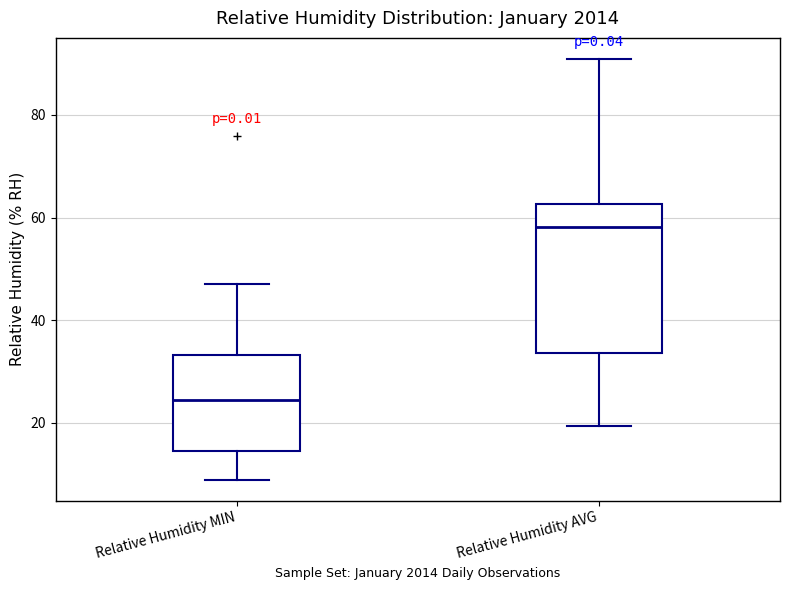

Reading left to right, read every box against the y-axis: the position of its median line, the range the box covers, and the ends of its whiskers. The values are not printed on the chart, so give them approximately, as read against the axis.

Relative Humidity MIN: median 24, box 14 to 34, whiskers 8 to 48
Relative Humidity AVG: median 58, box 34 to 62, whiskers 20 to 90